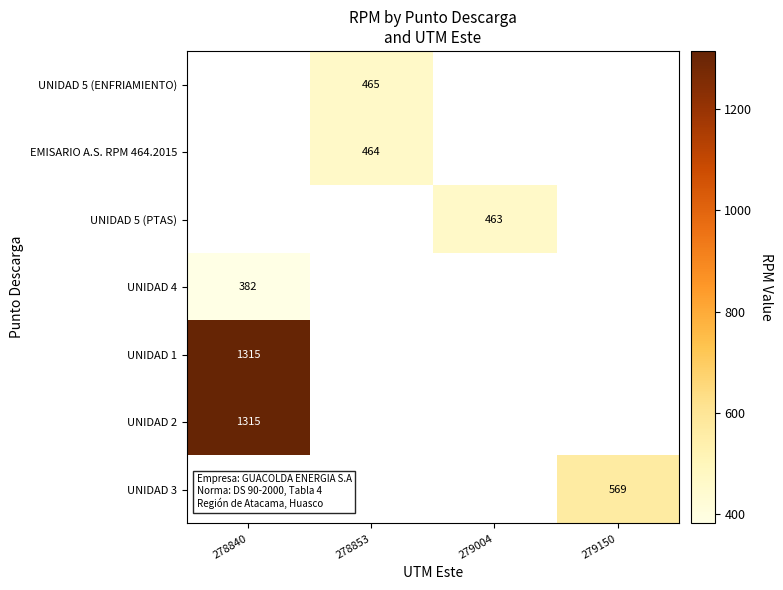

Count the number of data series in this chart.

7